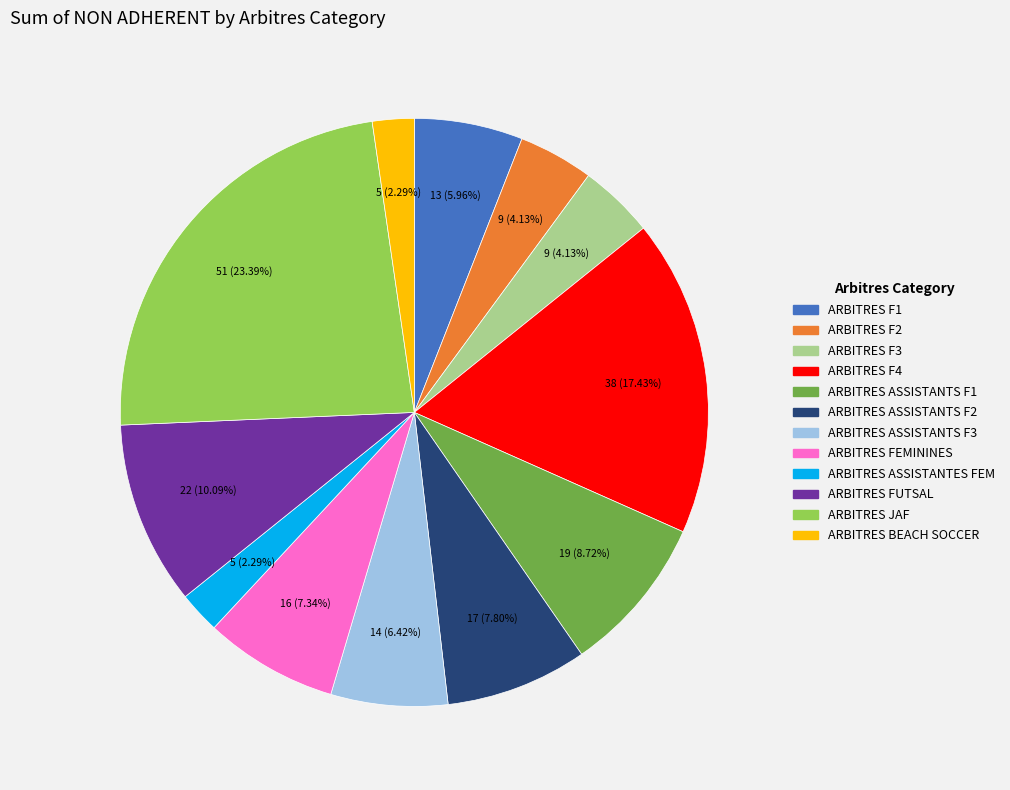

To the nearest percent, what is the combined percentage of ARBITRES BEACH SOCCER and ARBITRES F3?

6%